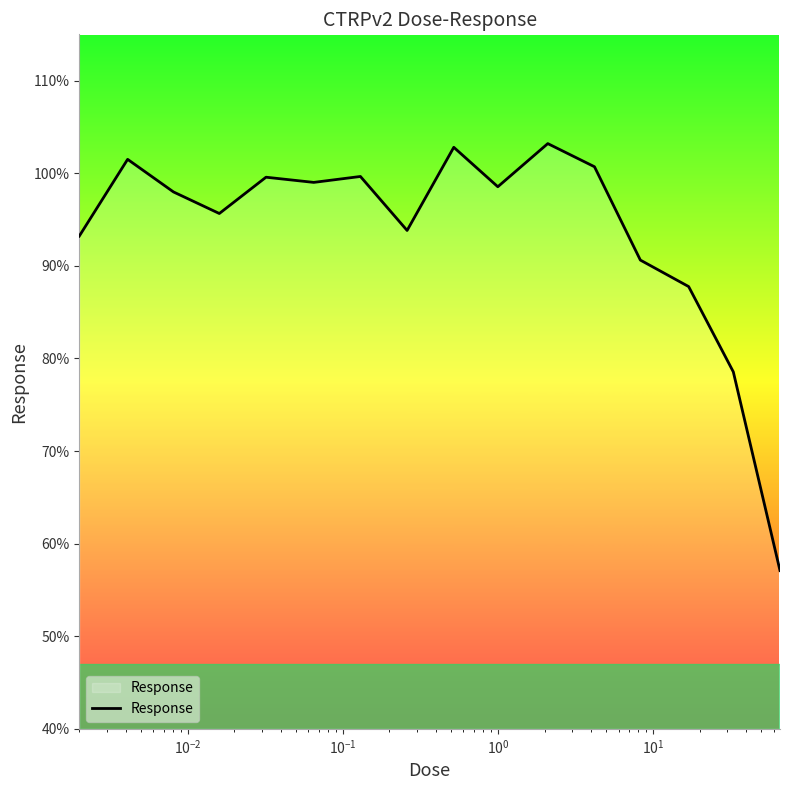

What is the difference between the maximum and minimum values?

46.1